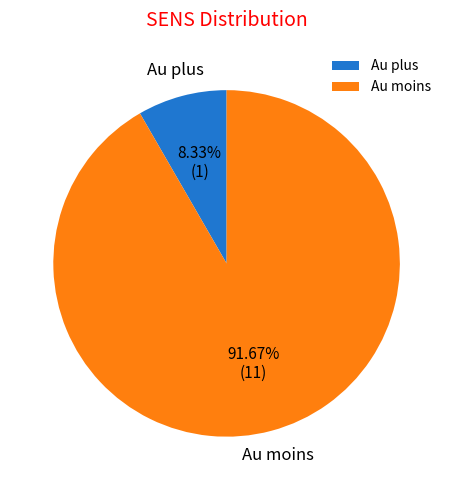

Does Au moins represent more than half of the total?

Yes